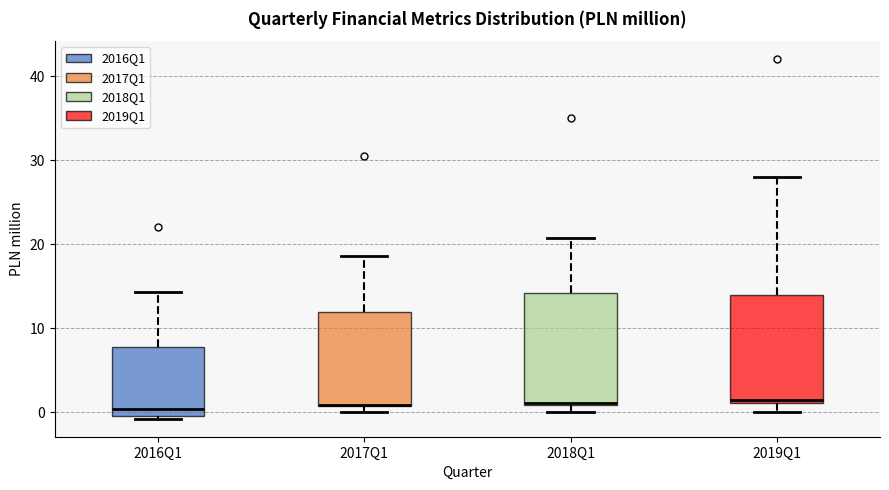

Reading left to right, read every box against the y-axis: the position of its median line, the range the box covers, and the ends of its whiskers. The values are not printed on the chart, so give them approximately, as read against the axis.

2016Q1: median 0 (just above the box's lower edge), box 0 to 8, whiskers -1 to 14
2017Q1: median 1 (drawn on the box's lower edge), box 1 to 12, whiskers 0 to 19
2018Q1: median 1 (just above the box's lower edge), box 1 to 14, whiskers 0 to 21
2019Q1: median 1 (just above the box's lower edge), box 1 to 14, whiskers 0 to 28